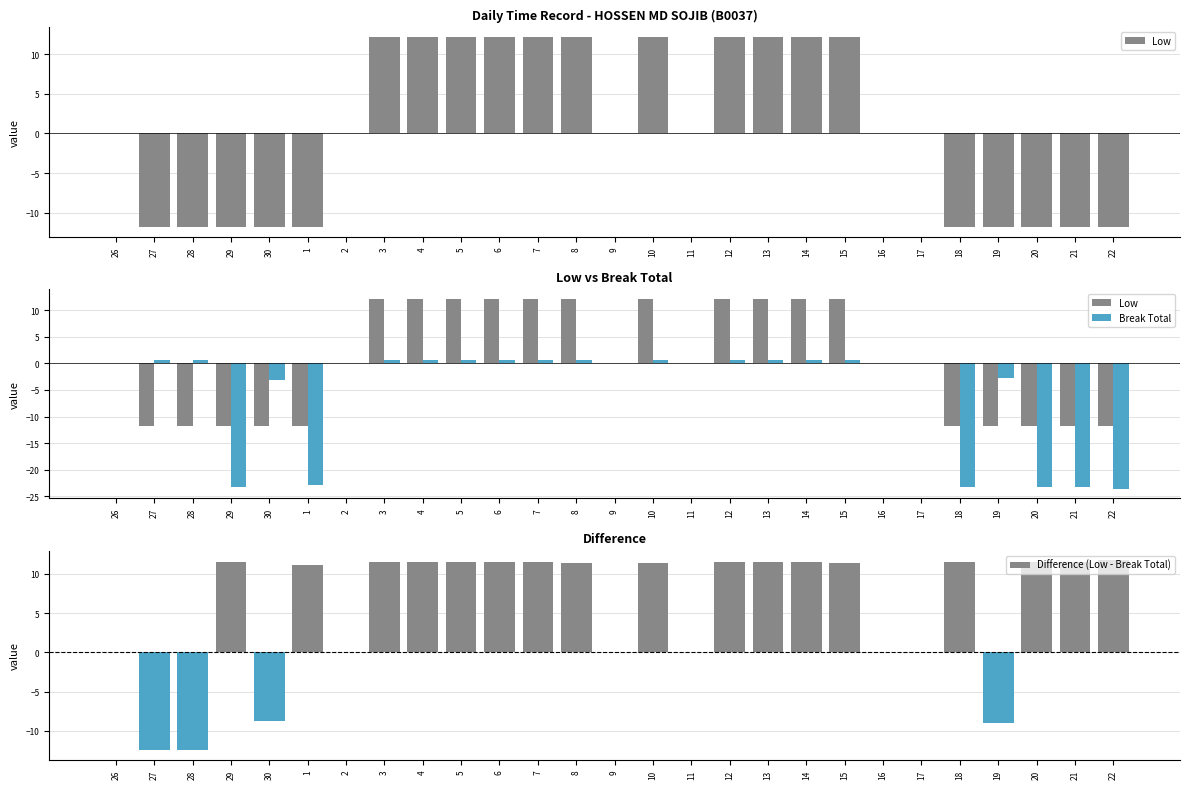

Rank the series by their maximum value, from highest to lowest.

Low, Difference (Low - Break Total), Break Total